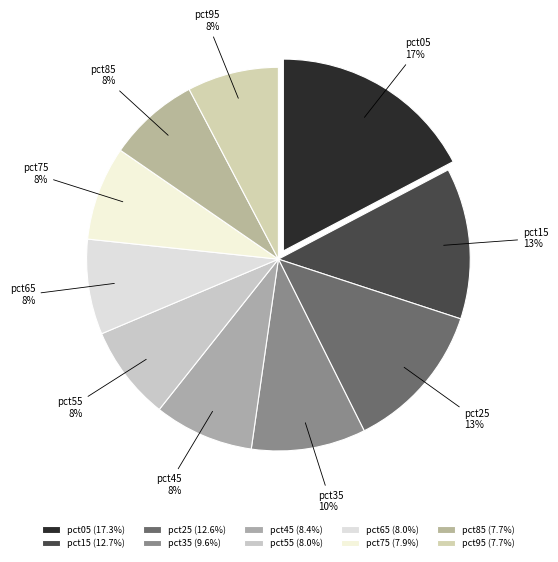

Does any single category account for the majority?

No